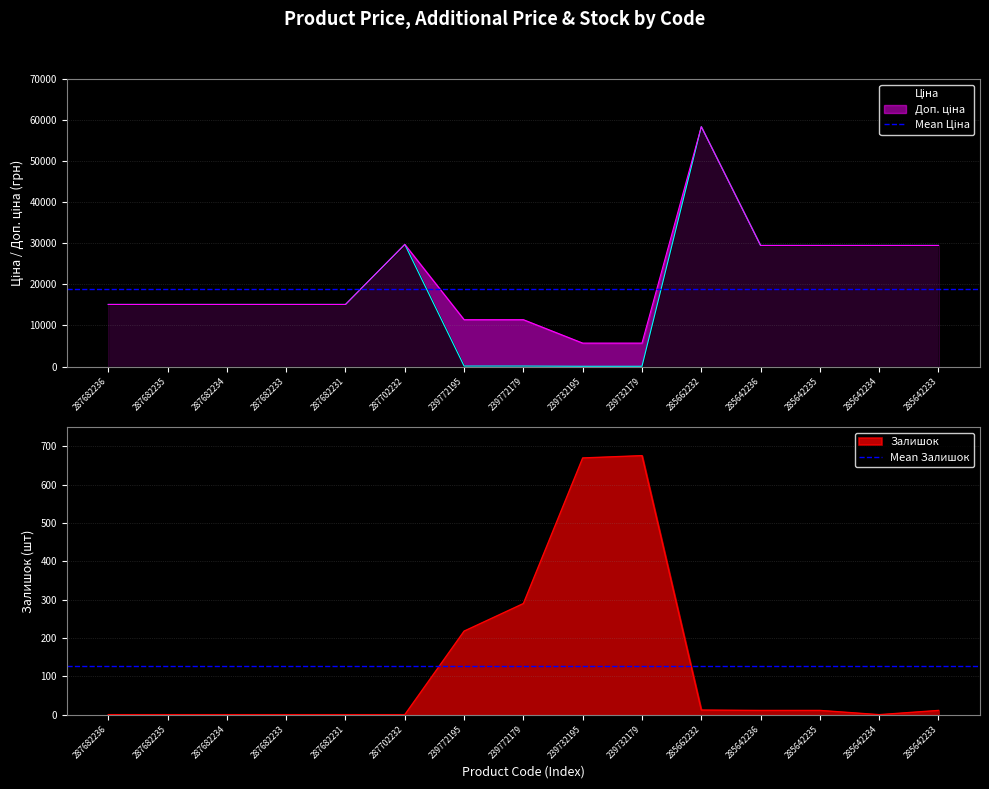

True or false: Mean Залишок has a value of 126.6 at 287682235.

True